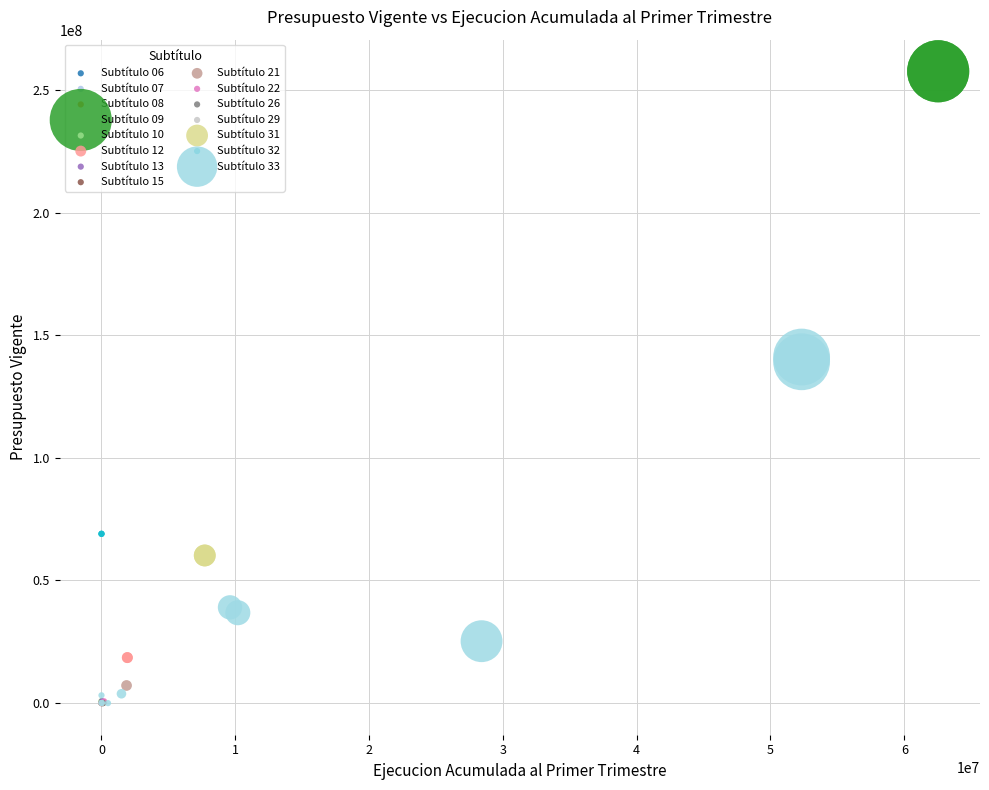

What are all the series names shown in the legend?

Subtítulo 06, Subtítulo 07, Subtítulo 08, Subtítulo 09, Subtítulo 10, Subtítulo 12, Subtítulo 13, Subtítulo 15, Subtítulo 21, Subtítulo 22, Subtítulo 26, Subtítulo 29, Subtítulo 31, Subtítulo 32, Subtítulo 33